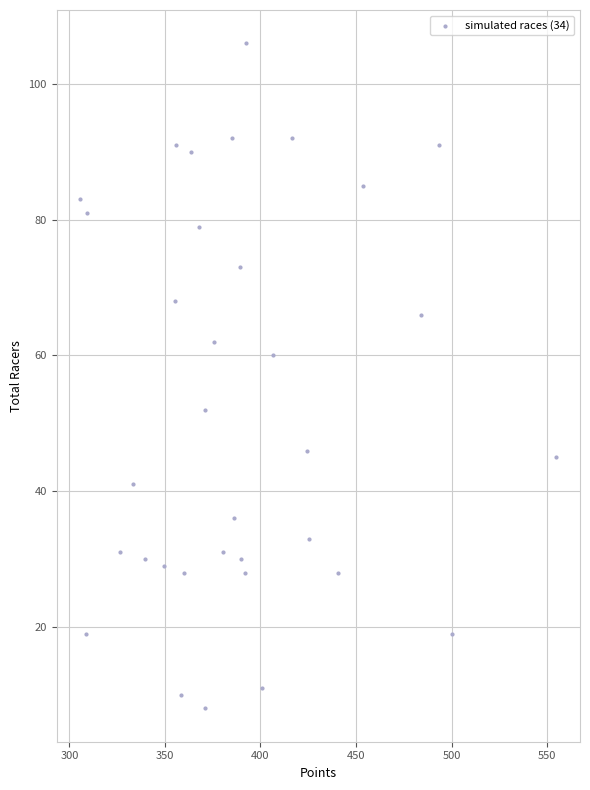

What is the range of Y values (max minus min)?

98